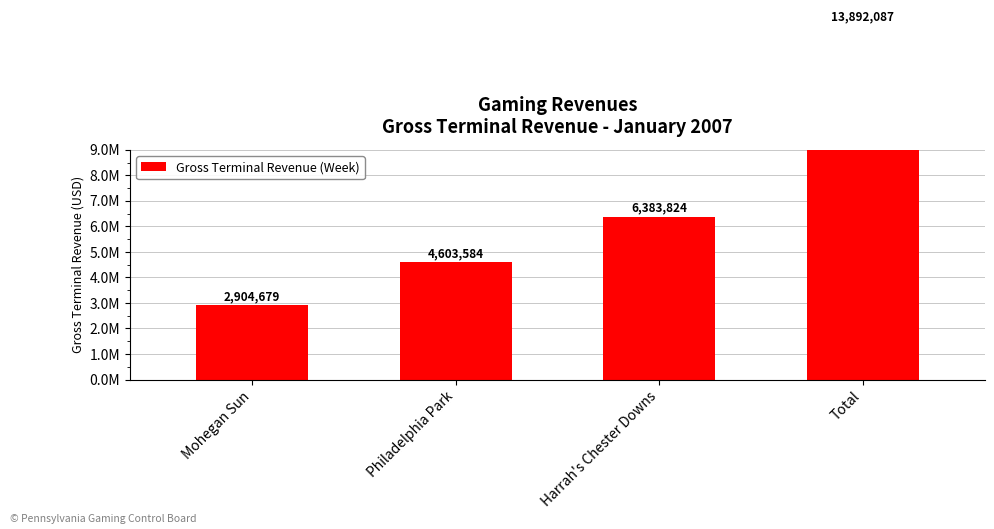

Which category has the lowest value across all series?

Mohegan Sun